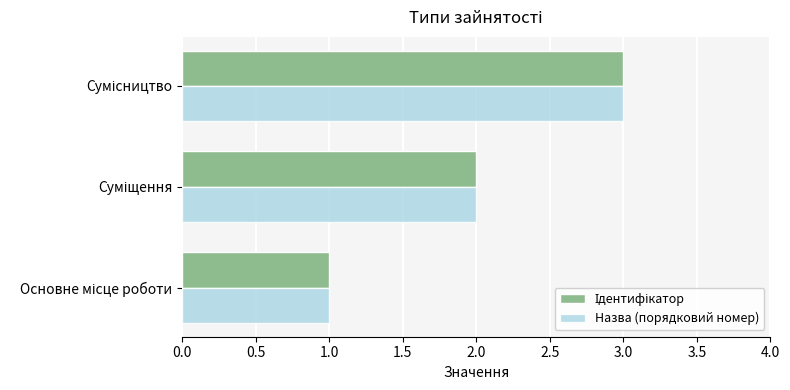

What is the highest value of the Назва (порядковий номер) series?

3